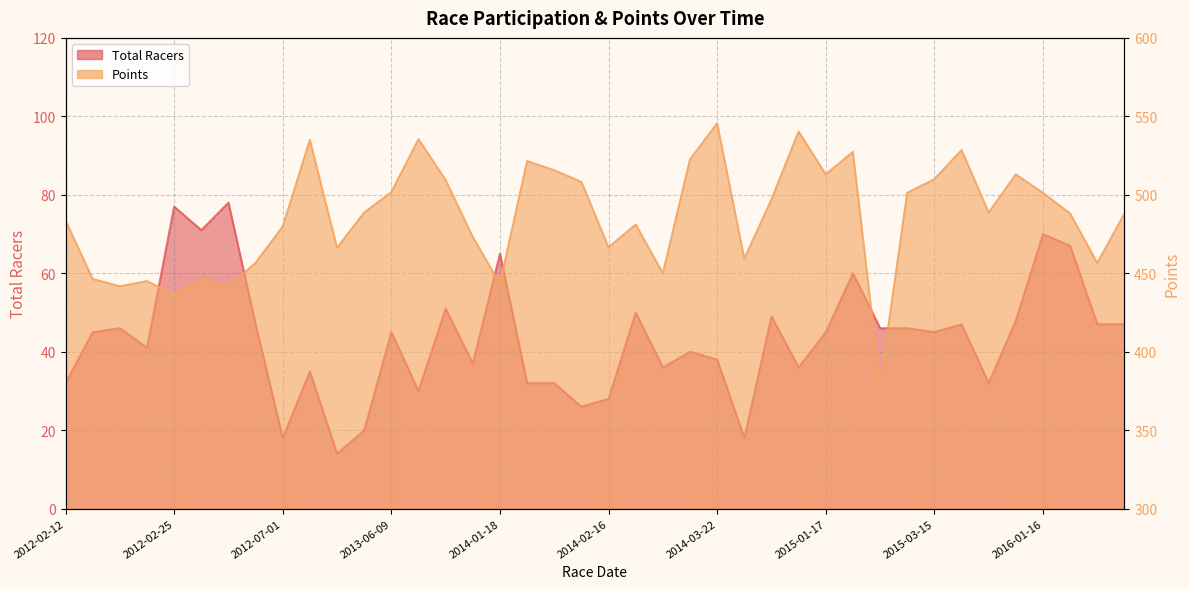

Is it true that Points equals 473.1 at 2013-08-11?

True